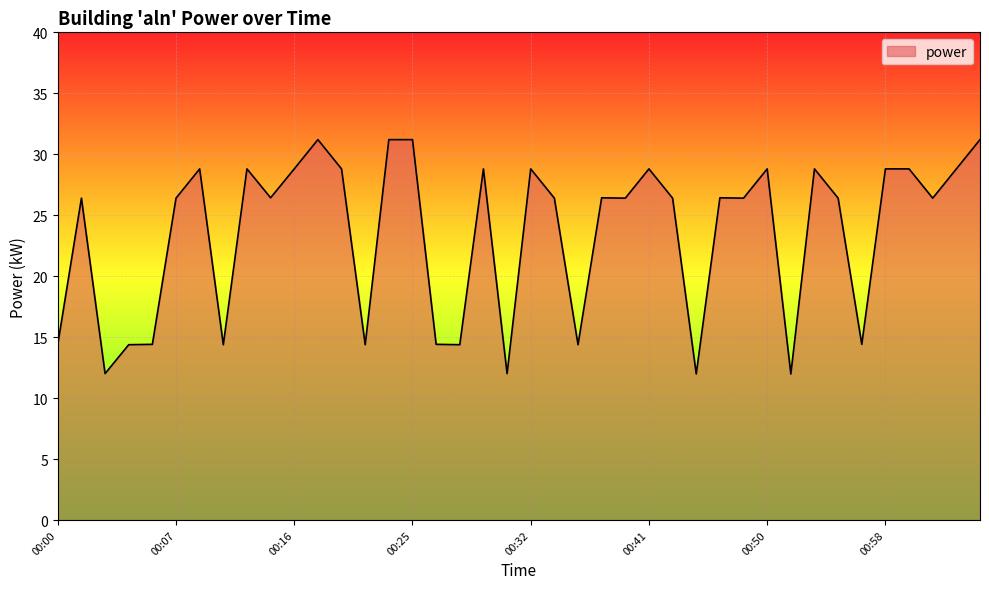

What is the maximum value shown in the chart?

31.2